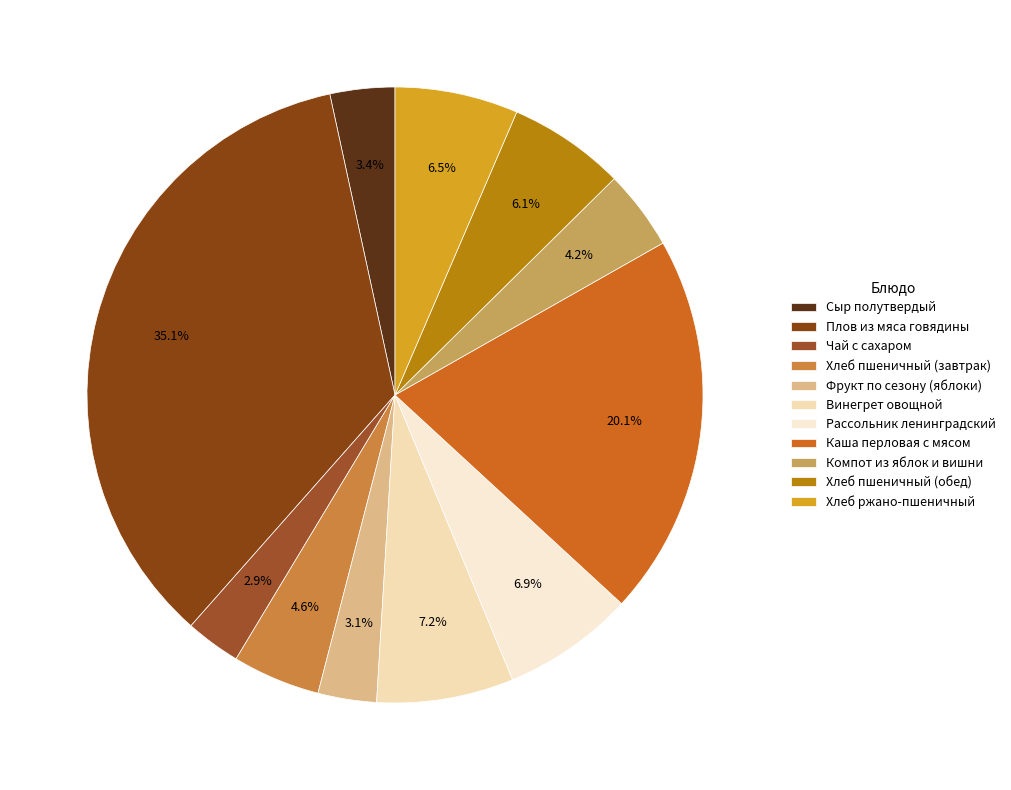

To the nearest percent, what percentage of the pie is Компот из яблок и вишни?

4%